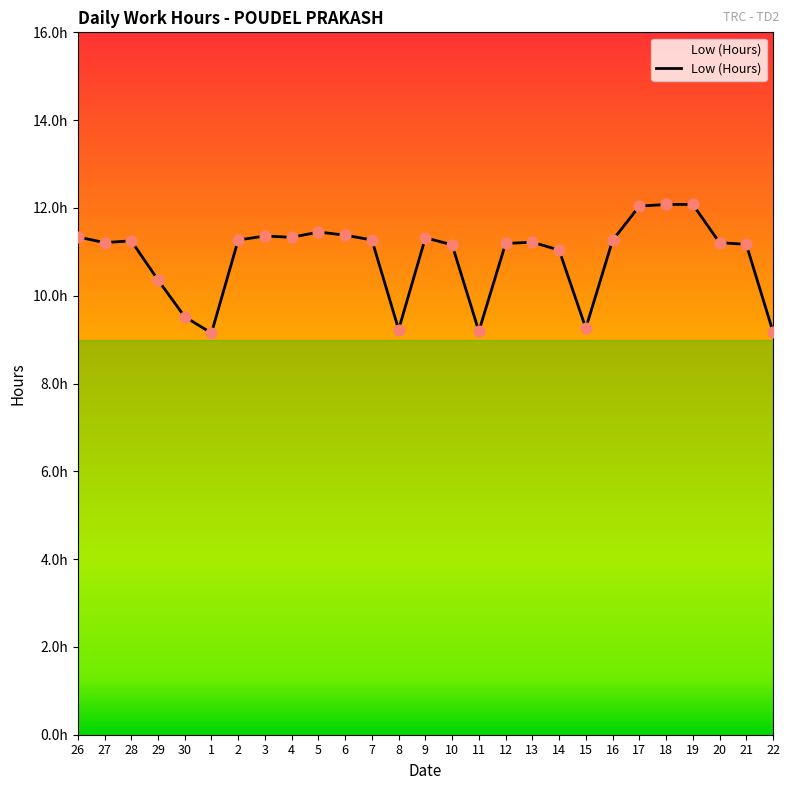

Between 2 and 26, which is larger?

26